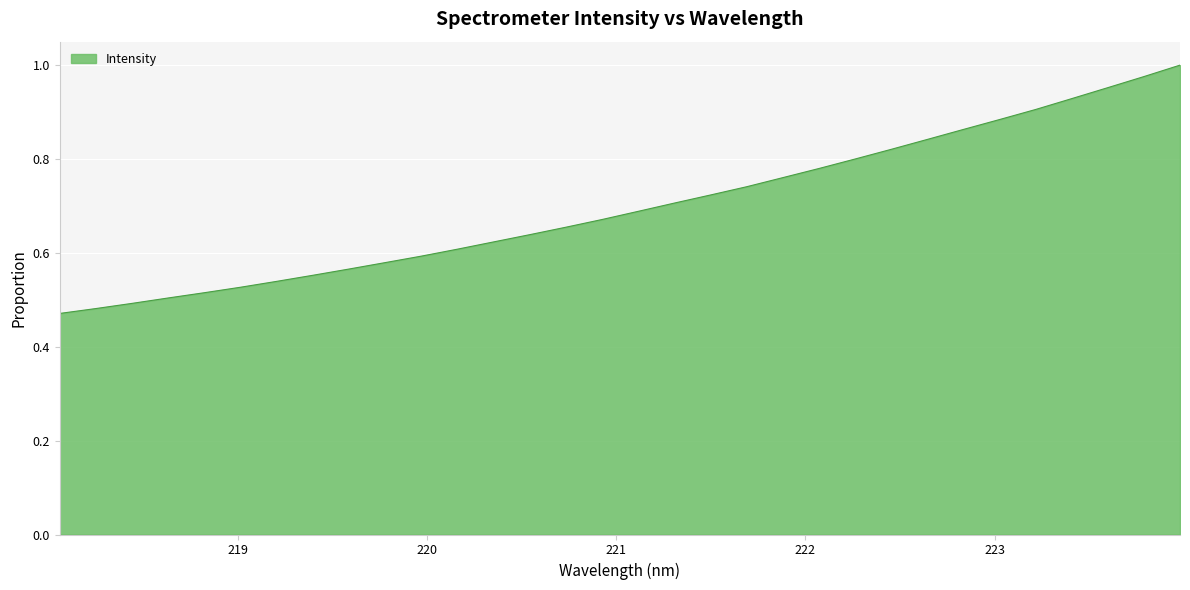

Reading left to right, list all the values displayed in this chart.

0.5	0.5	0.5	0.5	0.5	0.5	0.5	0.6	0.6	0.6	0.6	0.6	0.6	0.6	0.7	0.7	0.7	0.7	0.7	0.7	0.8	0.8	0.8	0.8	0.8	0.9	0.9	0.9	0.9	1.0	1.0	1.0